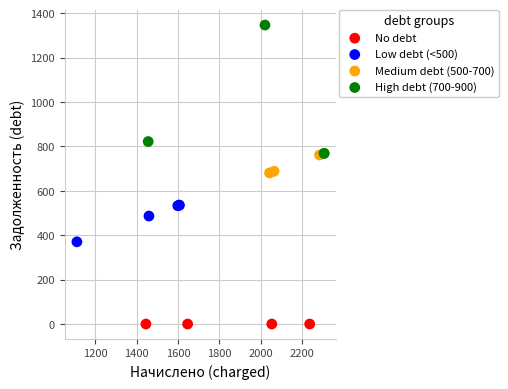

Which series reaches the maximum Y coordinate?

High debt (700-900)